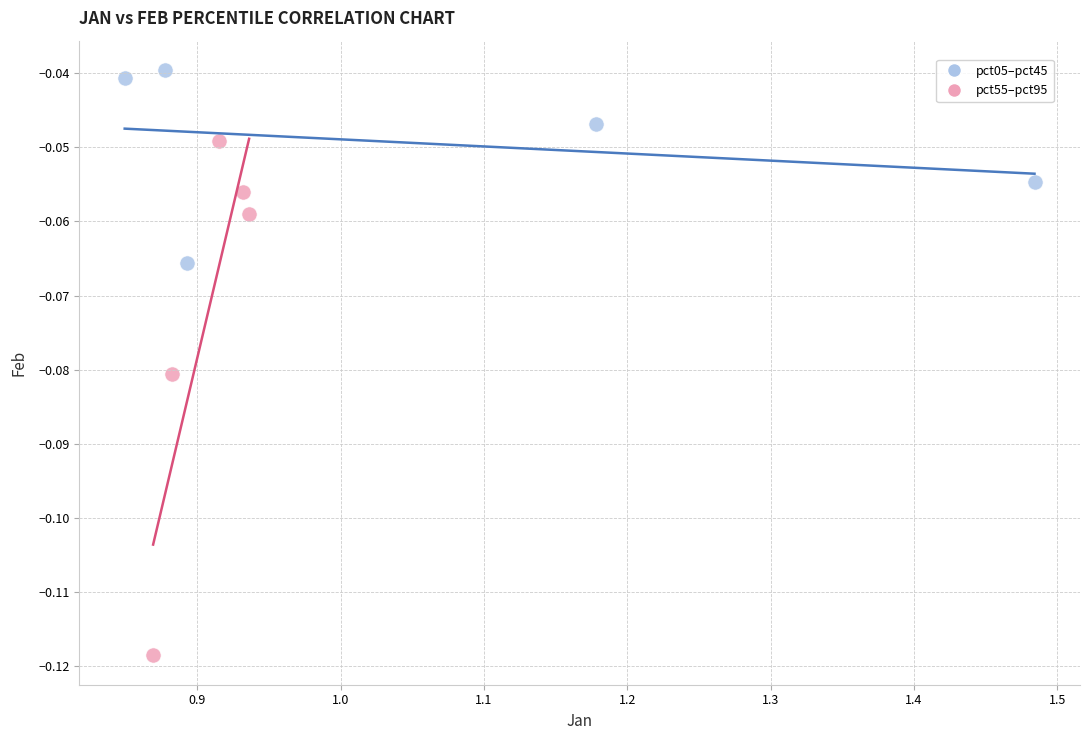

Which series reaches the minimum Y coordinate?

pct55–pct95